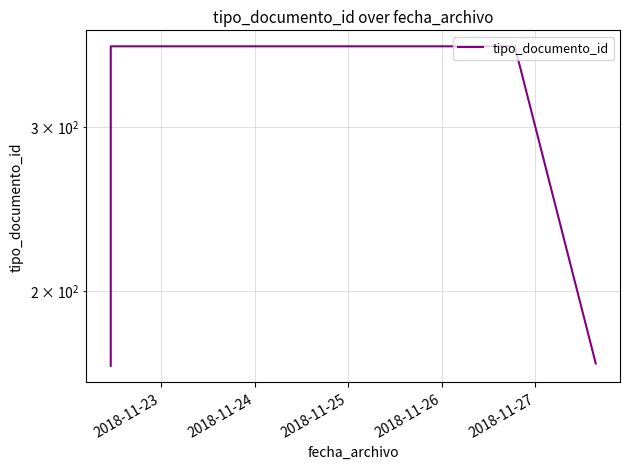

What is the maximum value shown in the chart?

366